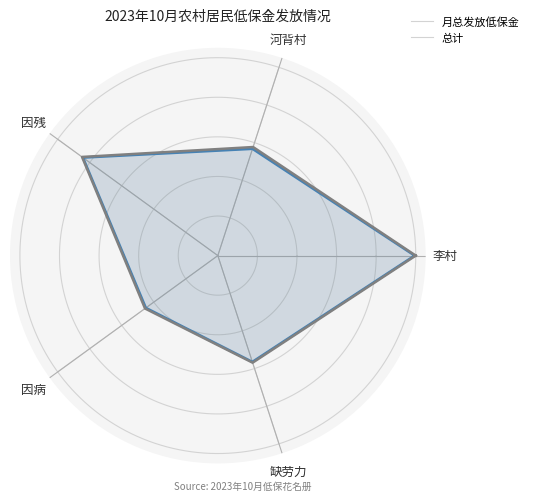

True or false: 月总发放低保金 and 总计 cross at least once.

False